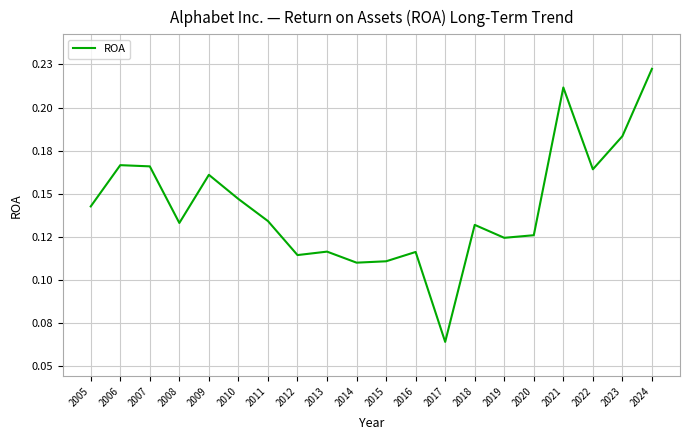

Reading left to right, what are all the values shown in this chart?

0.1	0.2	0.2	0.1	0.2	0.1	0.1	0.1	0.1	0.1	0.1	0.1	0.1	0.1	0.1	0.1	0.2	0.2	0.2	0.2